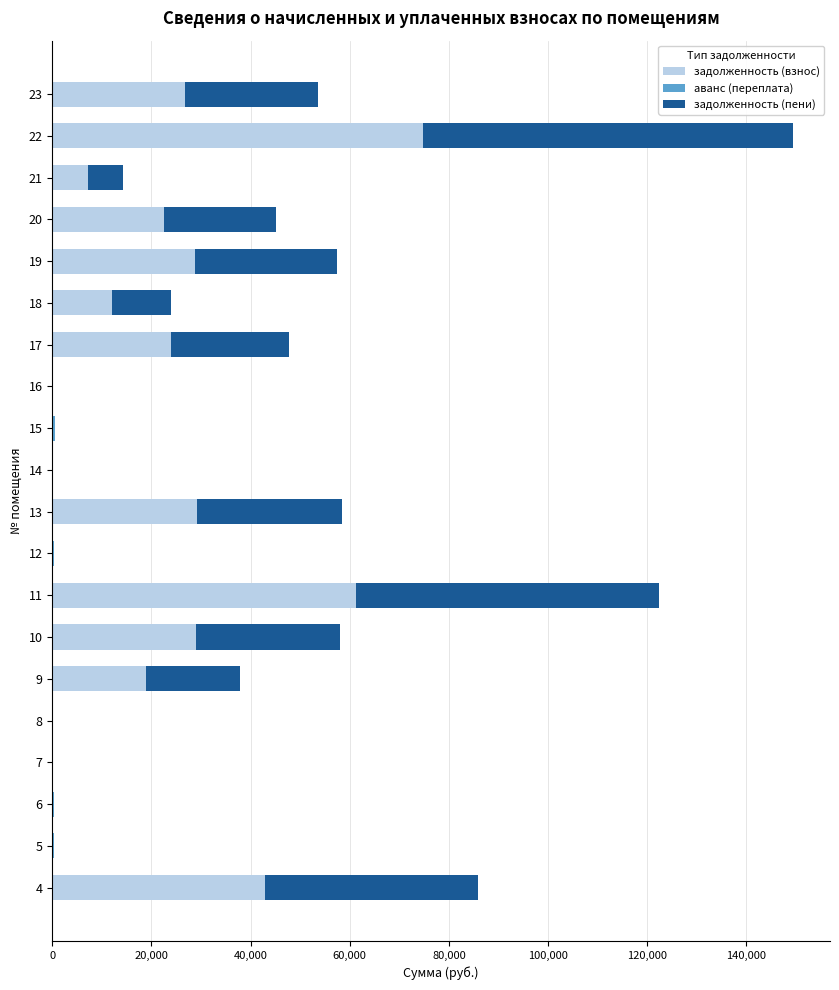

At which category is the sum across all series the highest?

22